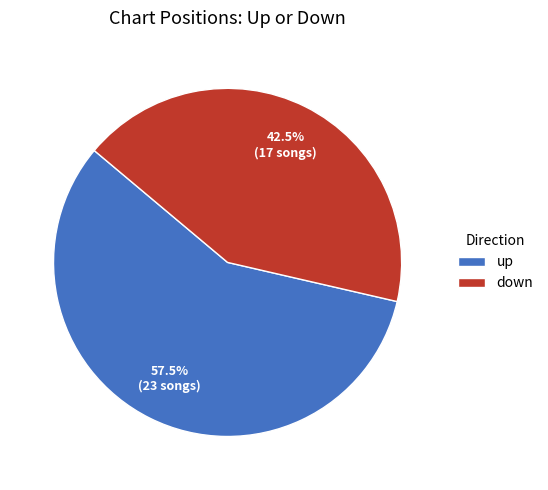

Count the number of slices in the pie.

2